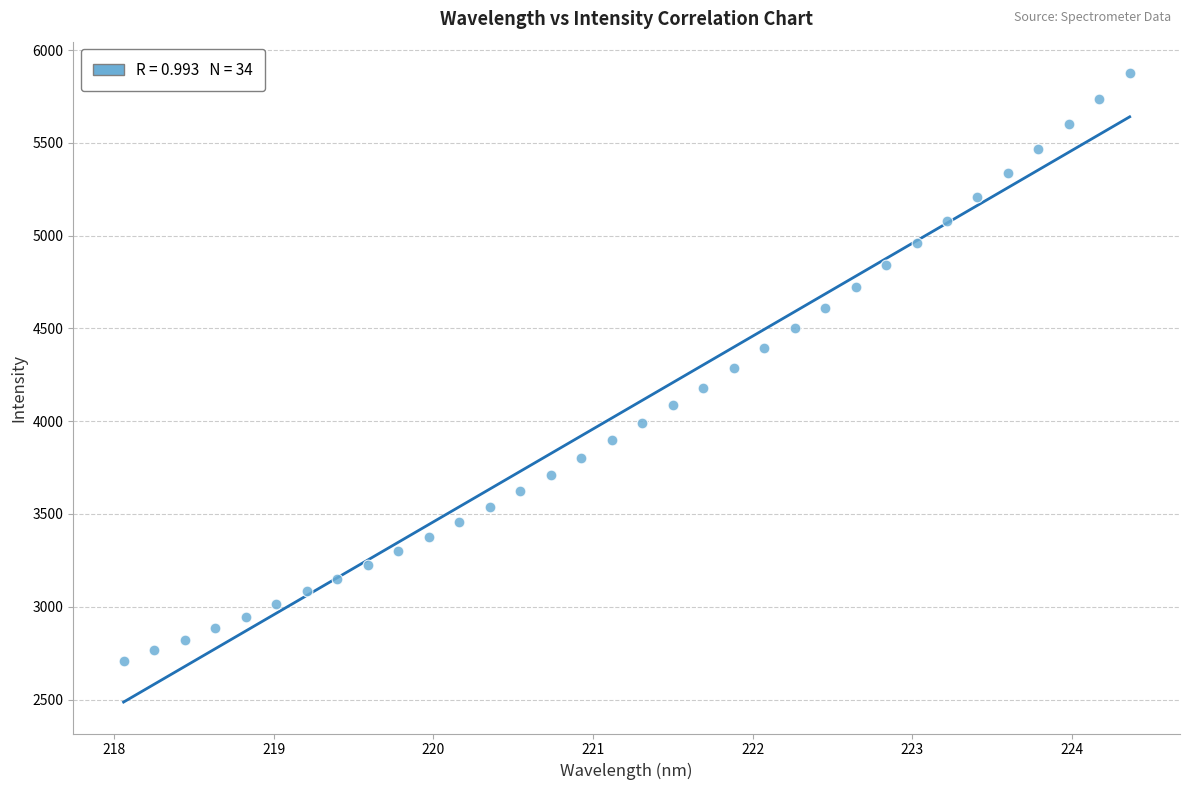

What is the range of X values (max minus min)?

6.3